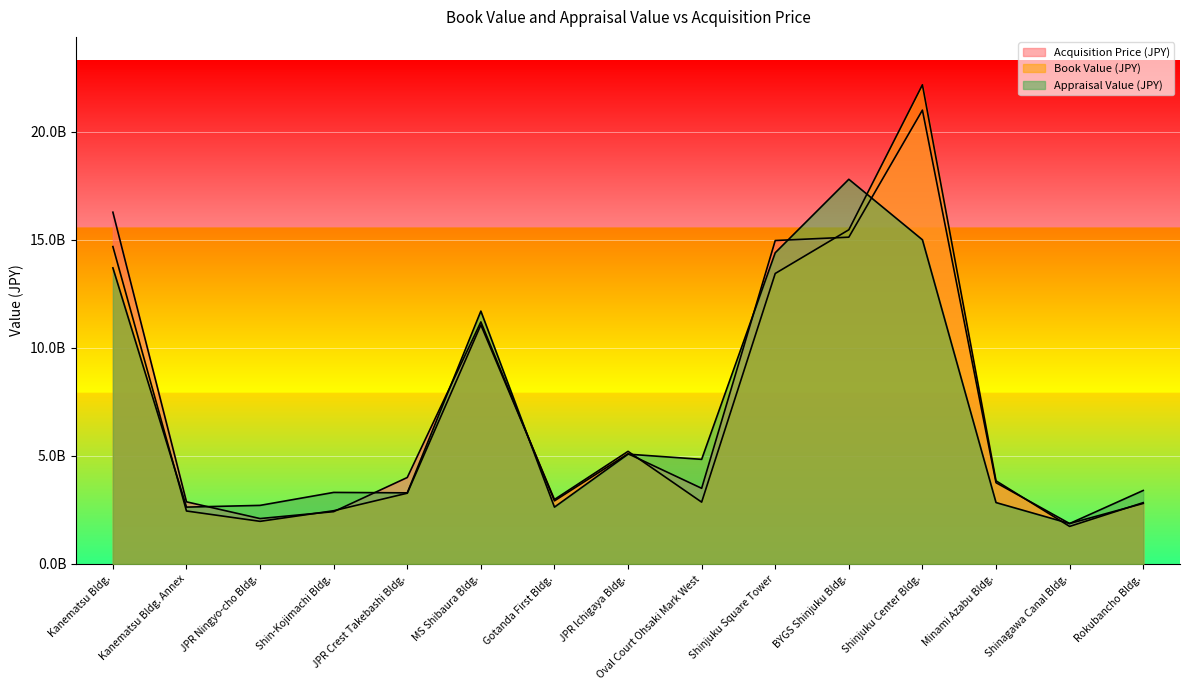

What is the value of the Appraisal Value (JPY) point at the 5th from the left?

3290000000